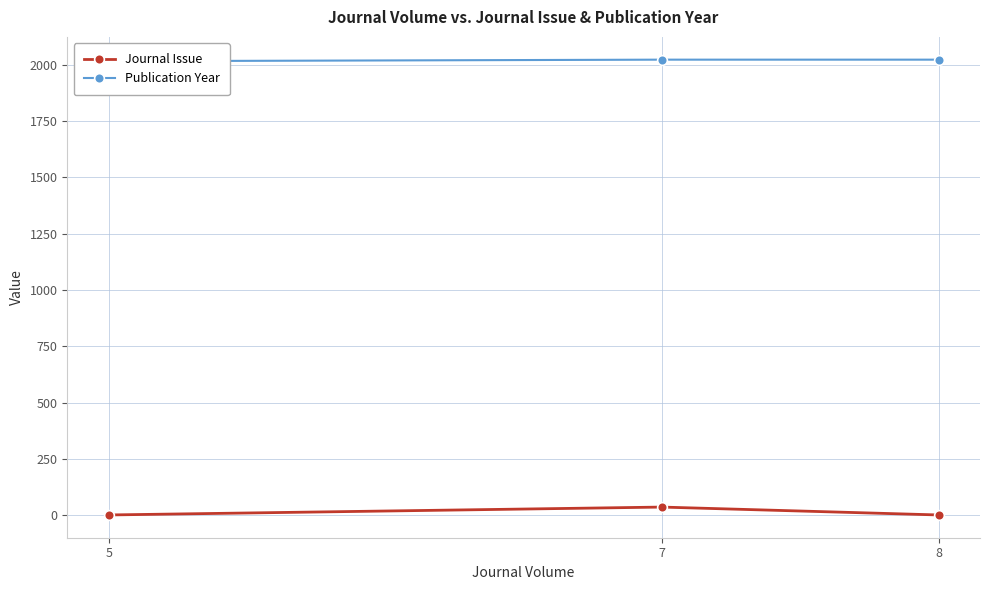

Reading right to left, what are all the values shown in this chart?

Journal Issue: 8=1	7=36	5=1
Publication Year: 8=2022	7=2022	5=2015